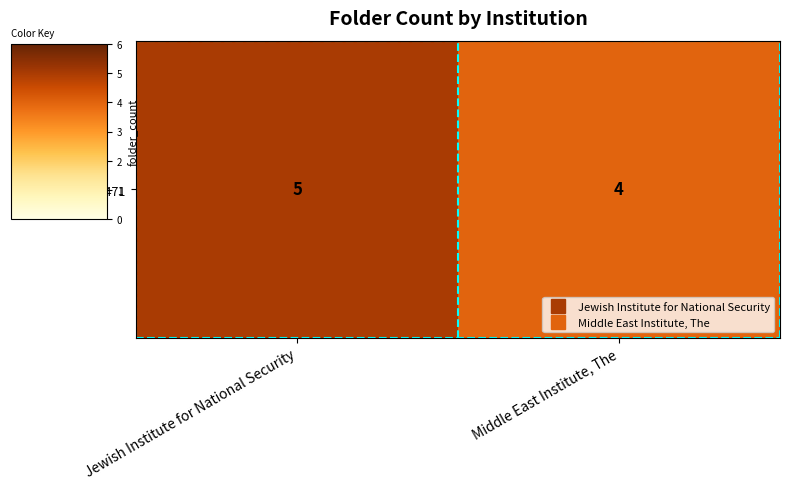

List the labels in order of value, largest first.

Jewish Institute for National Security, Middle East Institute, The